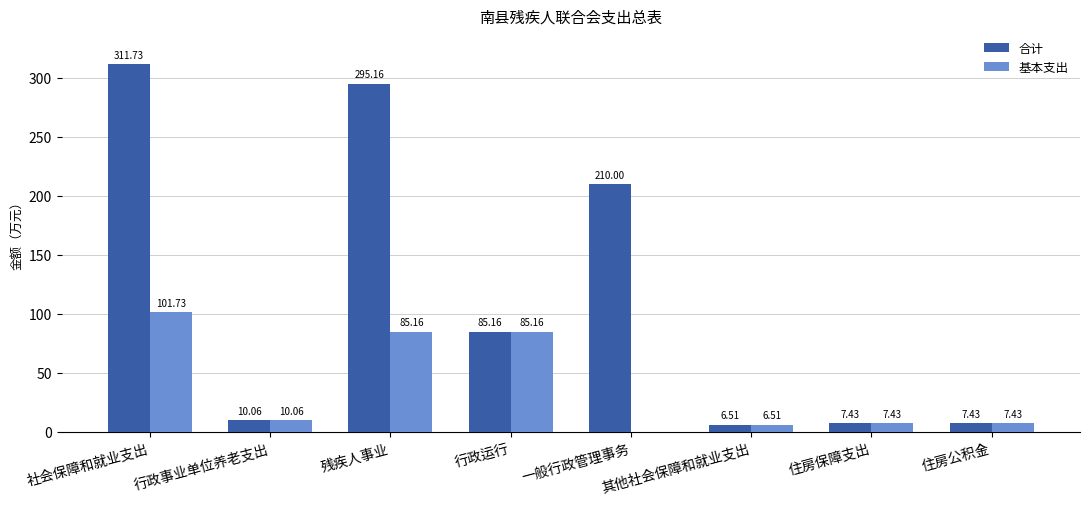

Reading left to right, list all the values displayed in this chart.

合计: 社会保障和就业支出=311.7	行政事业单位养老支出=10.1	残疾人事业=295.2	行政运行=85.2	一般行政管理事务=210.0	其他社会保障和就业支出=6.5	住房保障支出=7.4	住房公积金=7.4
基本支出: 社会保障和就业支出=101.7	行政事业单位养老支出=10.1	残疾人事业=85.2	行政运行=85.2	一般行政管理事务=0.0	其他社会保障和就业支出=6.5	住房保障支出=7.4	住房公积金=7.4